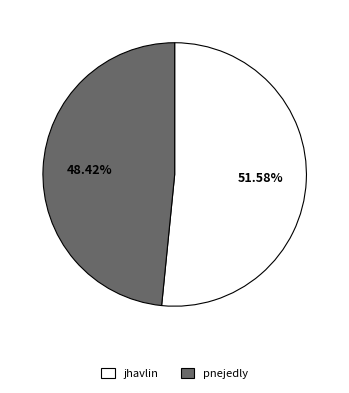

What is the total percentage of pnejedly and jhavlin?

100.0%